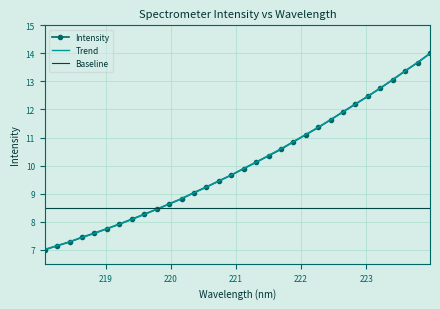

What is the minimum value shown in the chart?

7.0